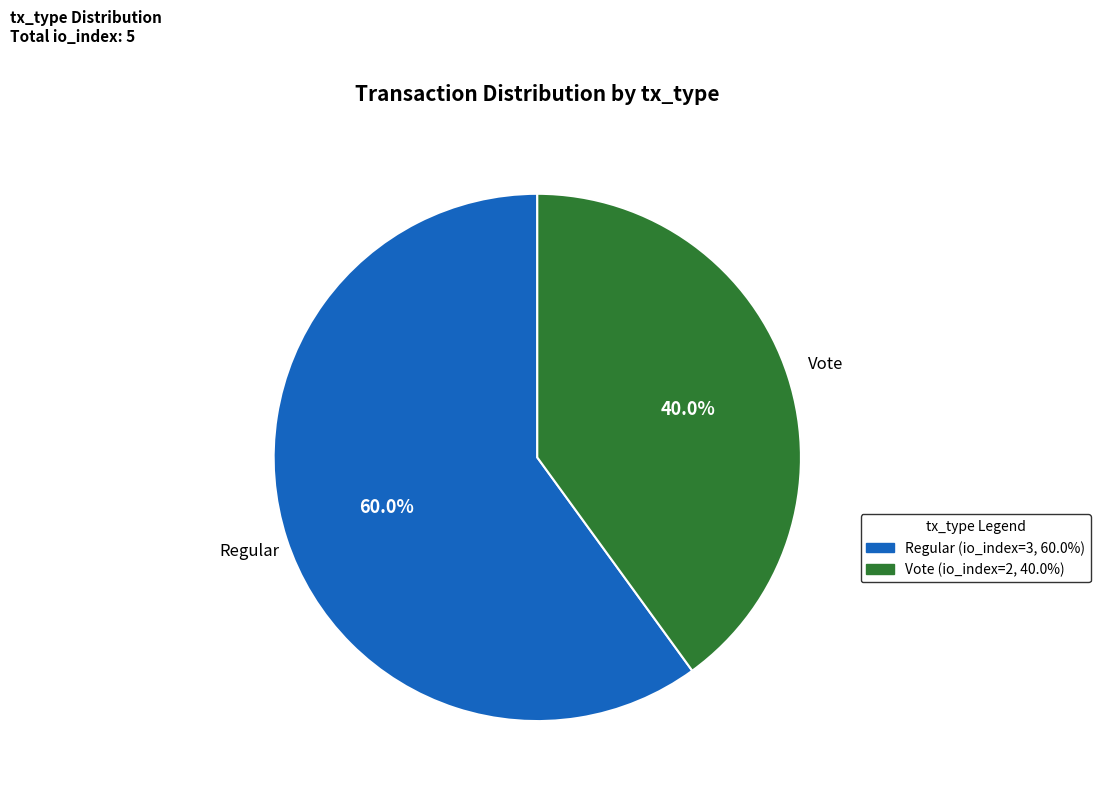

True or false: Vote accounts for 40% of the total.

True